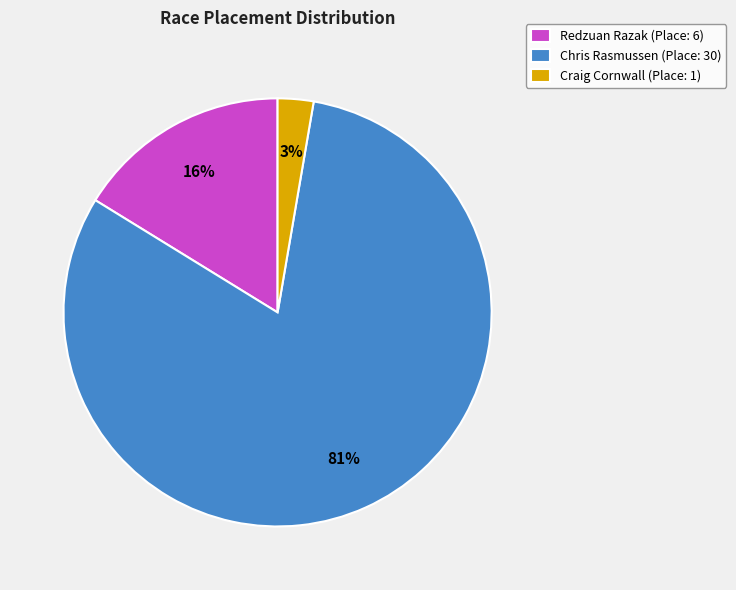

Which slice is the smallest?

Craig Cornwall